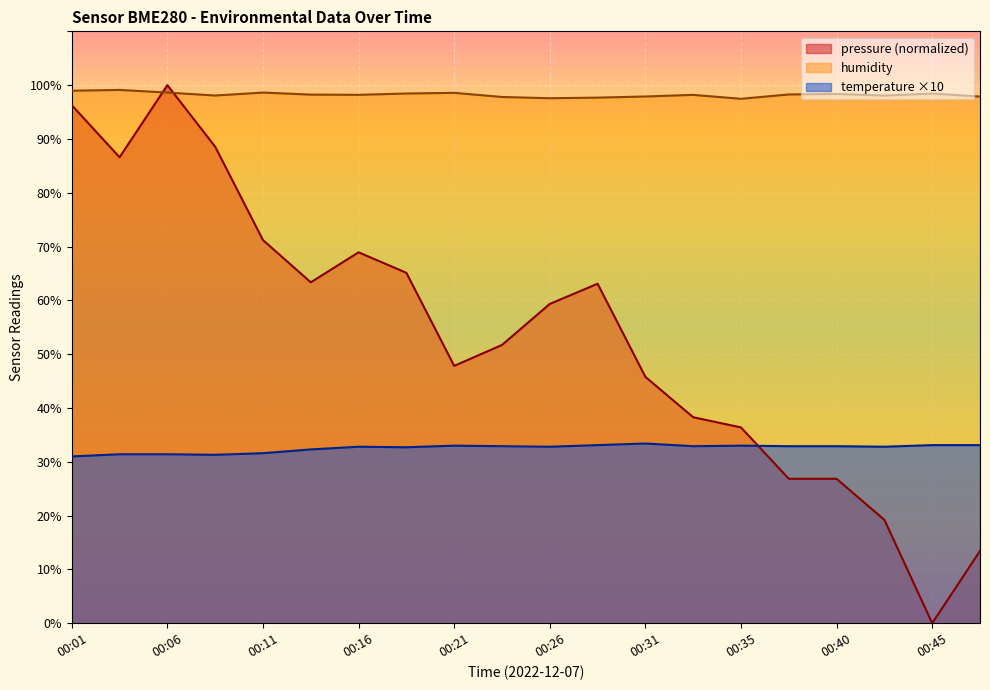

How many lines are shown in the chart?

3